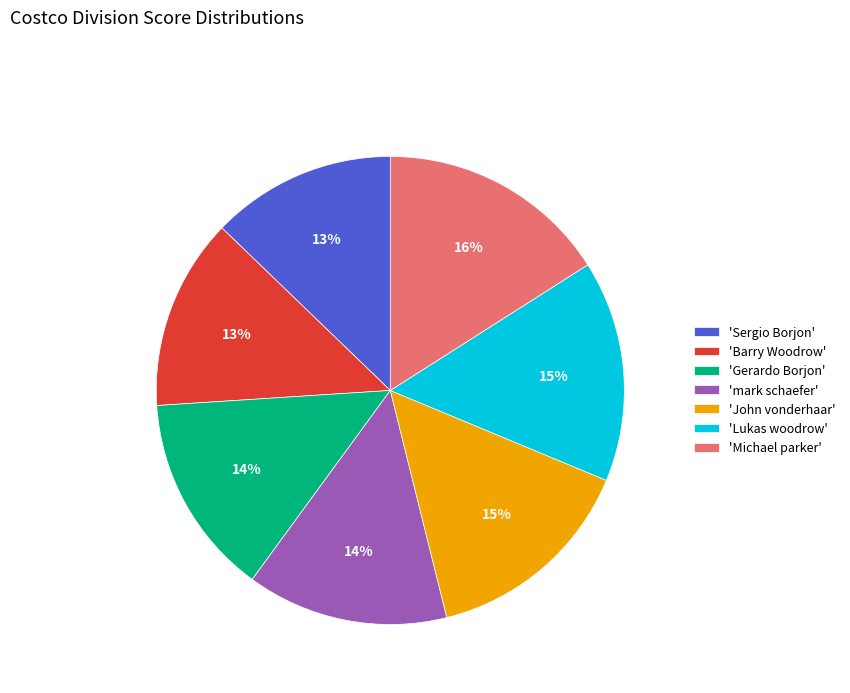

Is there any slice that represents more than half of the pie?

No